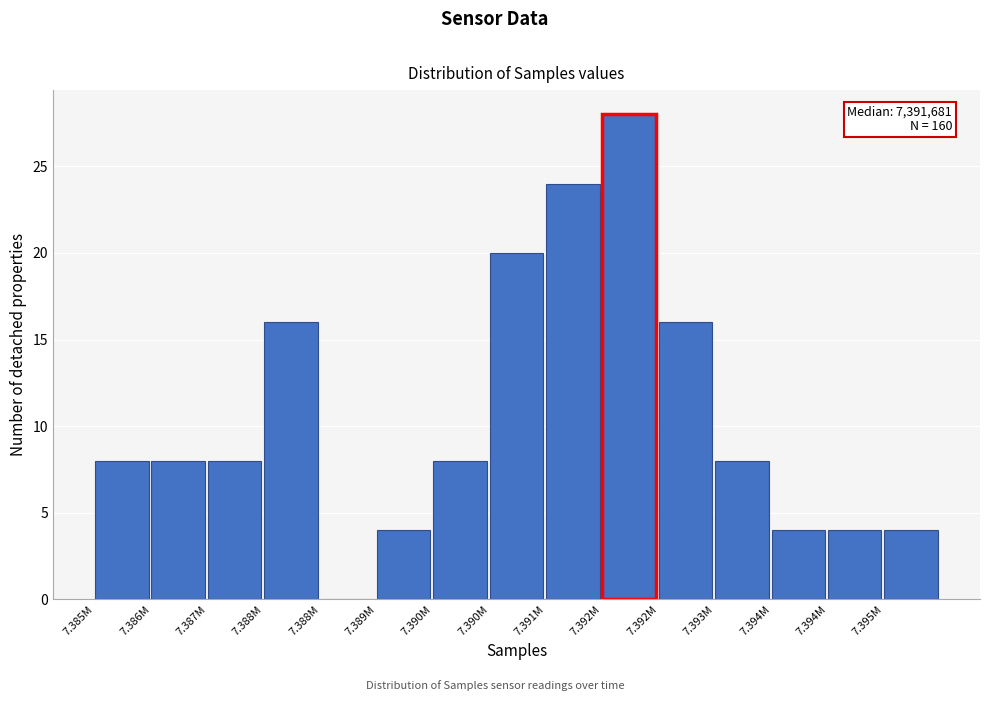

Count the number of data series in this chart.

1